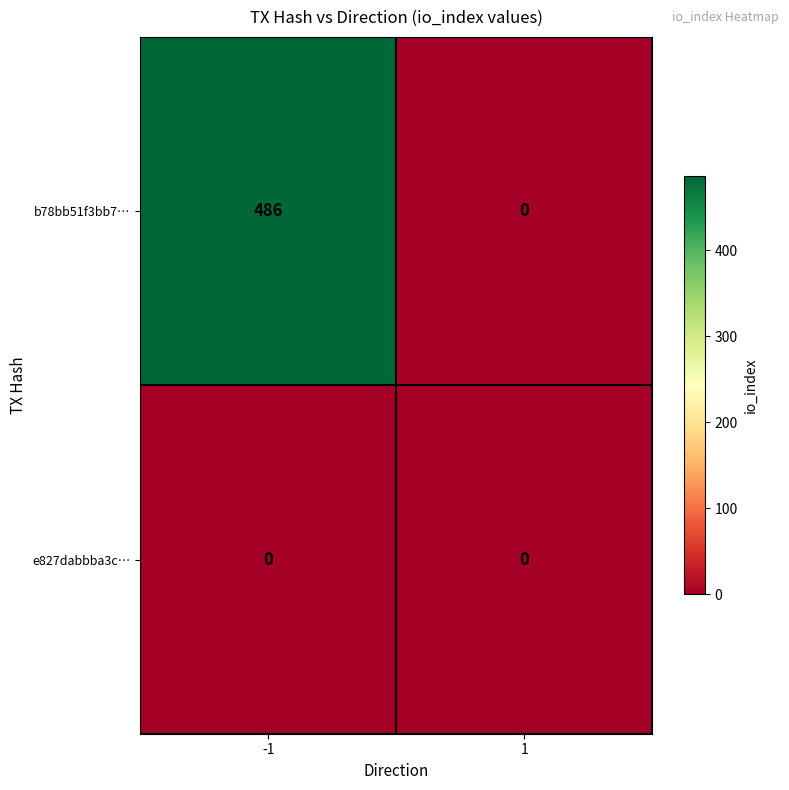

At -1, list the series in order from smallest to largest.

e827dabbba3c…, b78bb51f3bb7…